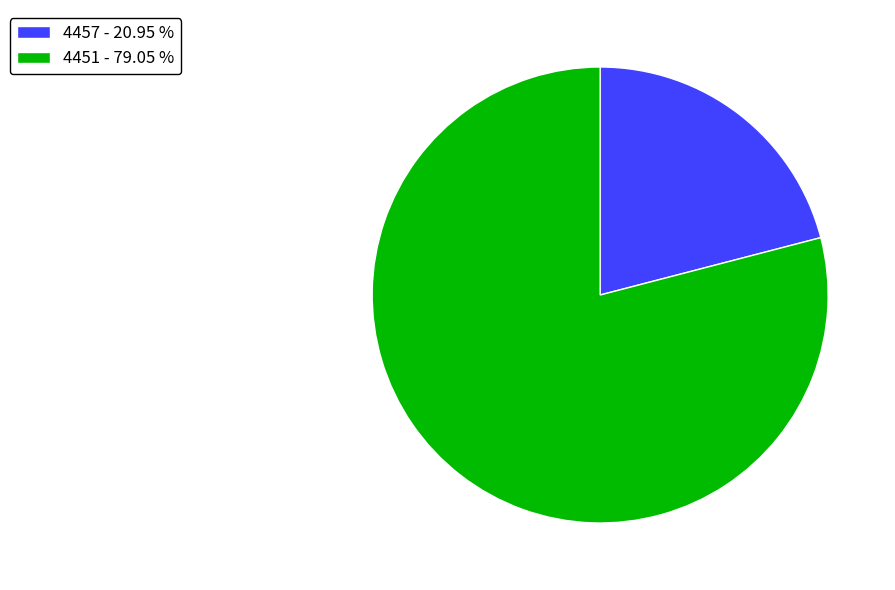

Is the sum of 4451 - 79.05 % and 4457 - 20.95 % greater than half?

Yes